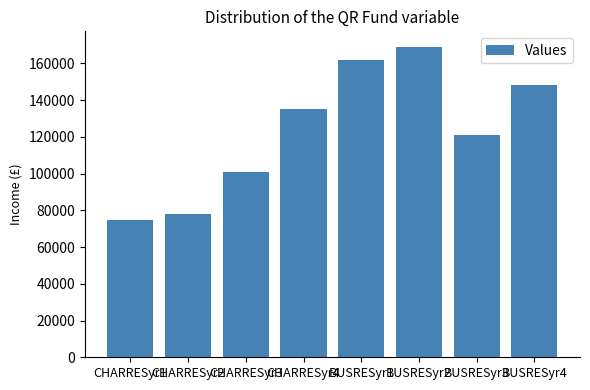

Rank the categories by value from highest to lowest.

BUSRESyr2, BUSRESyr1, BUSRESyr4, CHARRESyr4, BUSRESyr3, CHARRESyr3, CHARRESyr2, CHARRESyr1